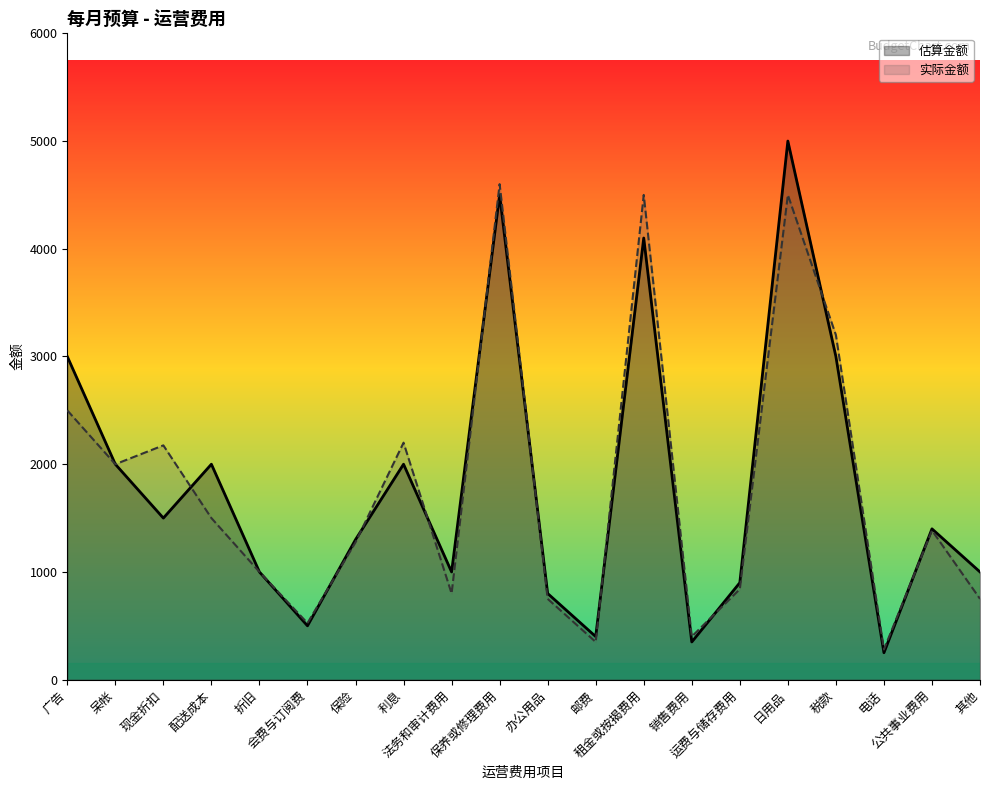

Does the chart display data point markers on the line(s)?

No